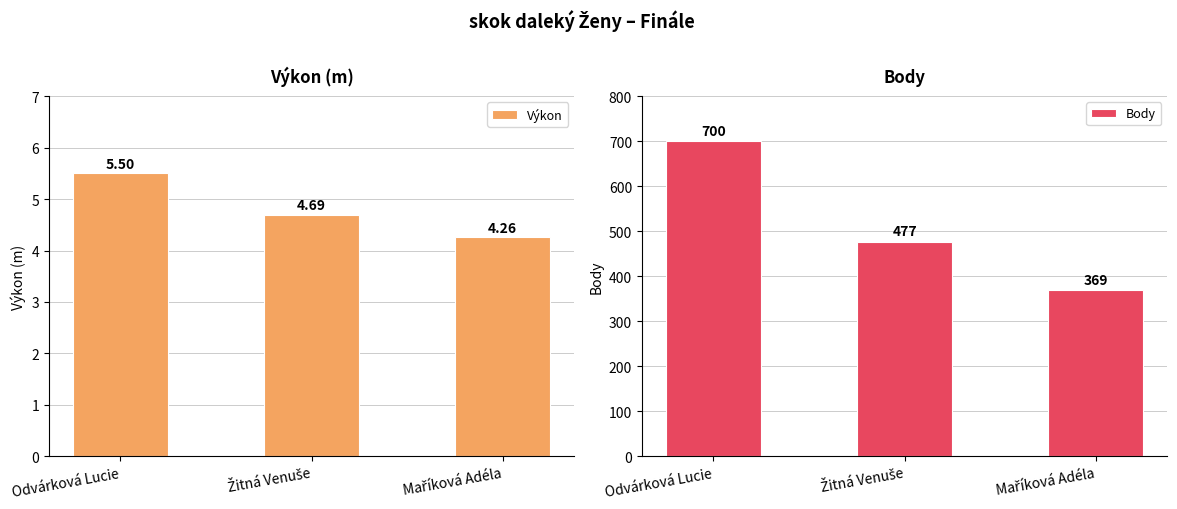

Rank the series by their maximum value, from highest to lowest.

Body, Výkon